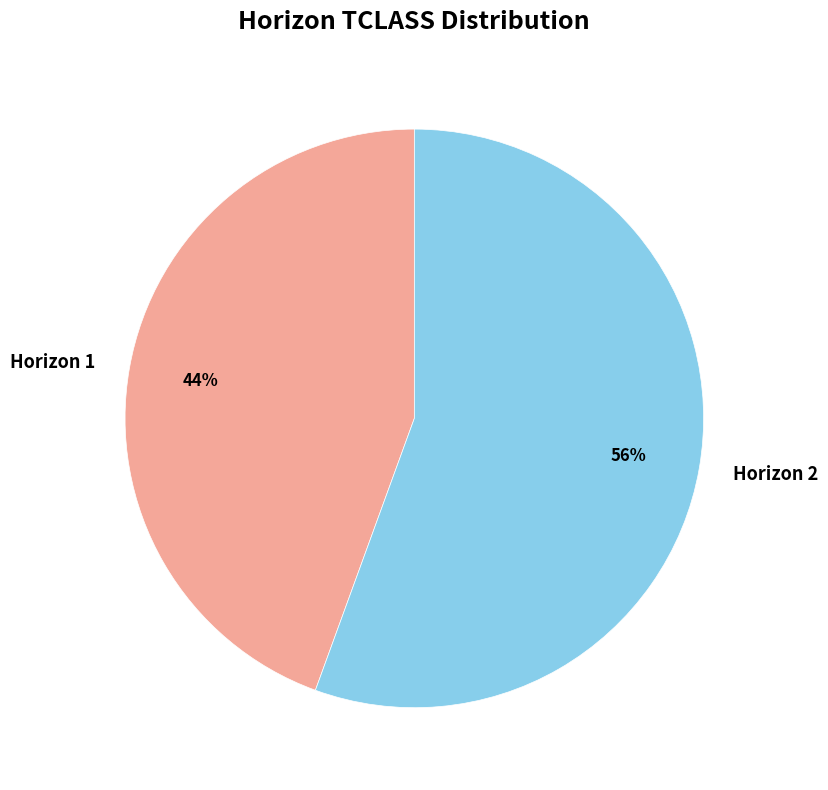

Do Horizon 1 and Horizon 2 together represent more than half of the pie?

Yes